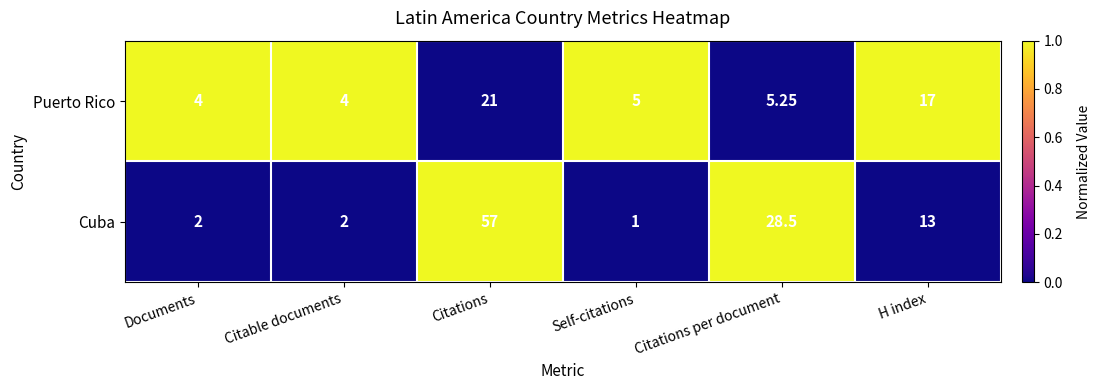

Is the value of Puerto Rico at Documents greater than the value of Cuba at Citations per document?

No